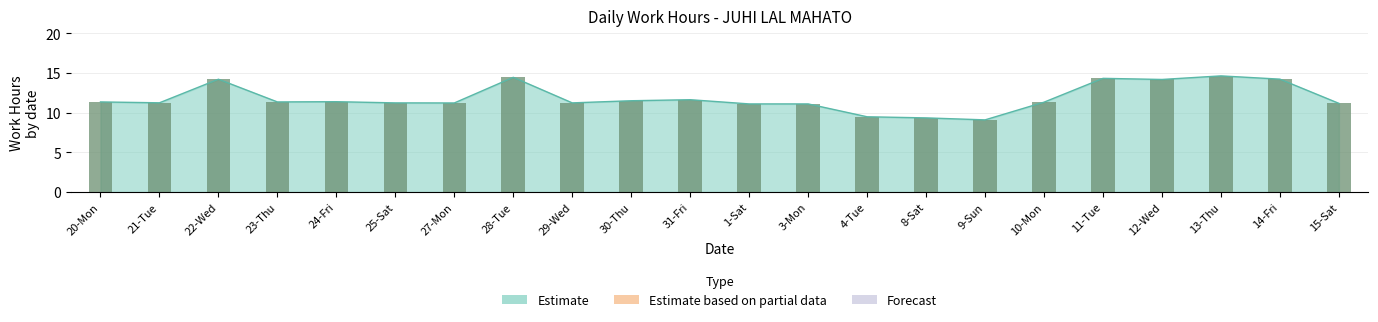

What is the value of the Estimate bar at the 1st from the left?

11.3